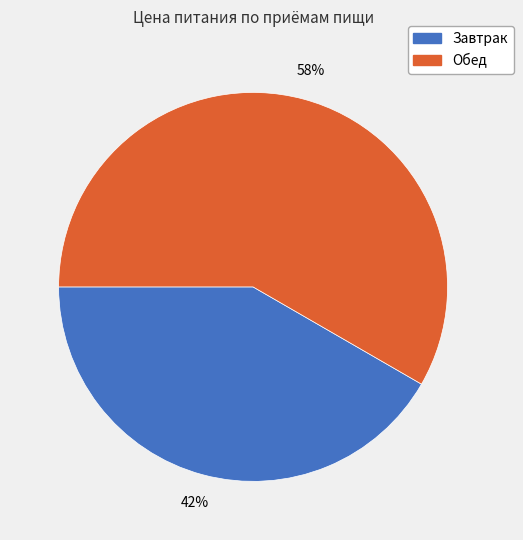

To the nearest percent, what is the combined percentage of Обед and Завтрак?

100%